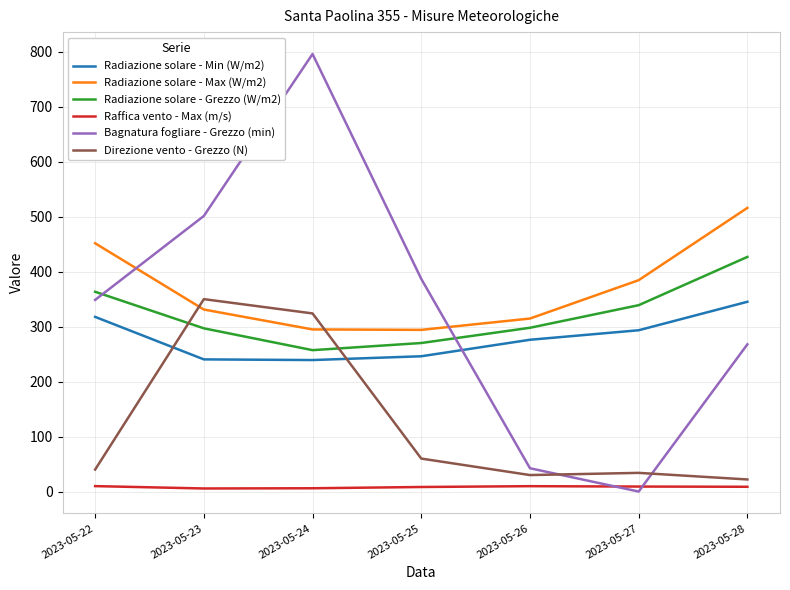

What is the difference between the maximum and minimum values in the Bagnatura fogliare - Grezzo (min) series?

795.9